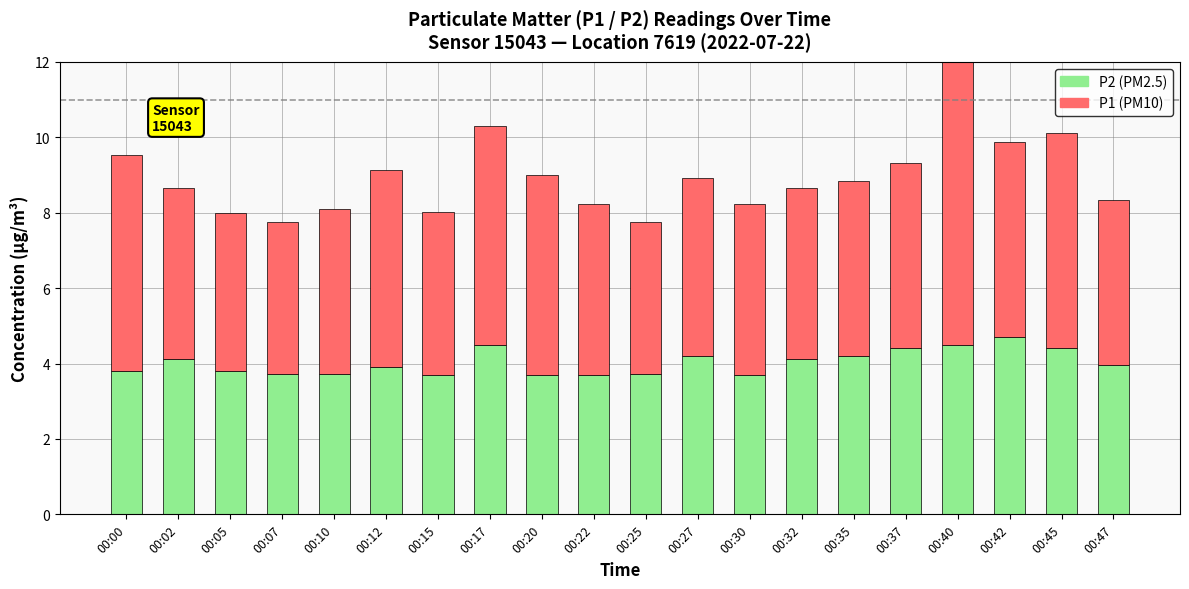

Between 00:05 and 00:27, which is larger?

00:27